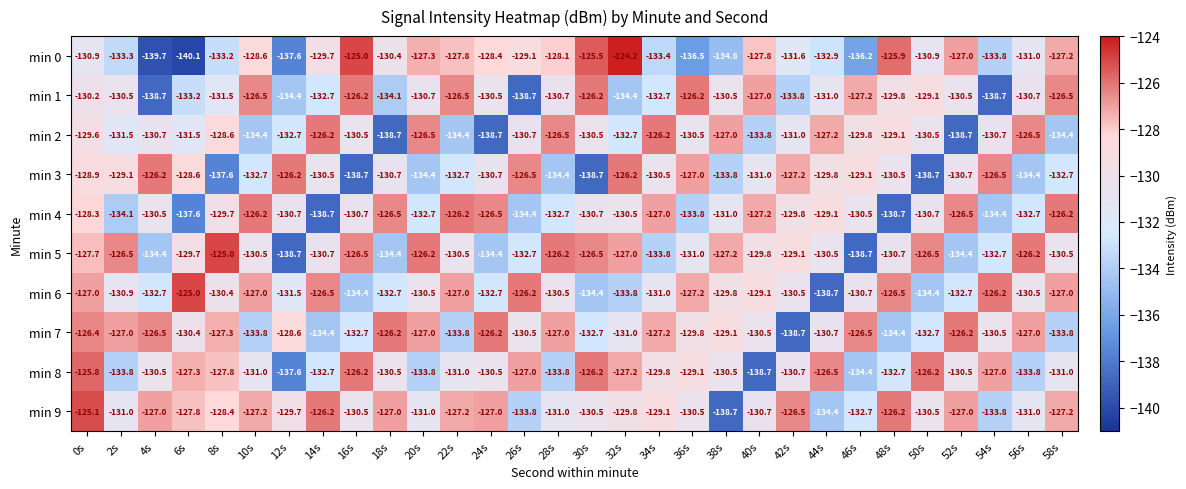

How many values in the min 4 series are below -130?

18